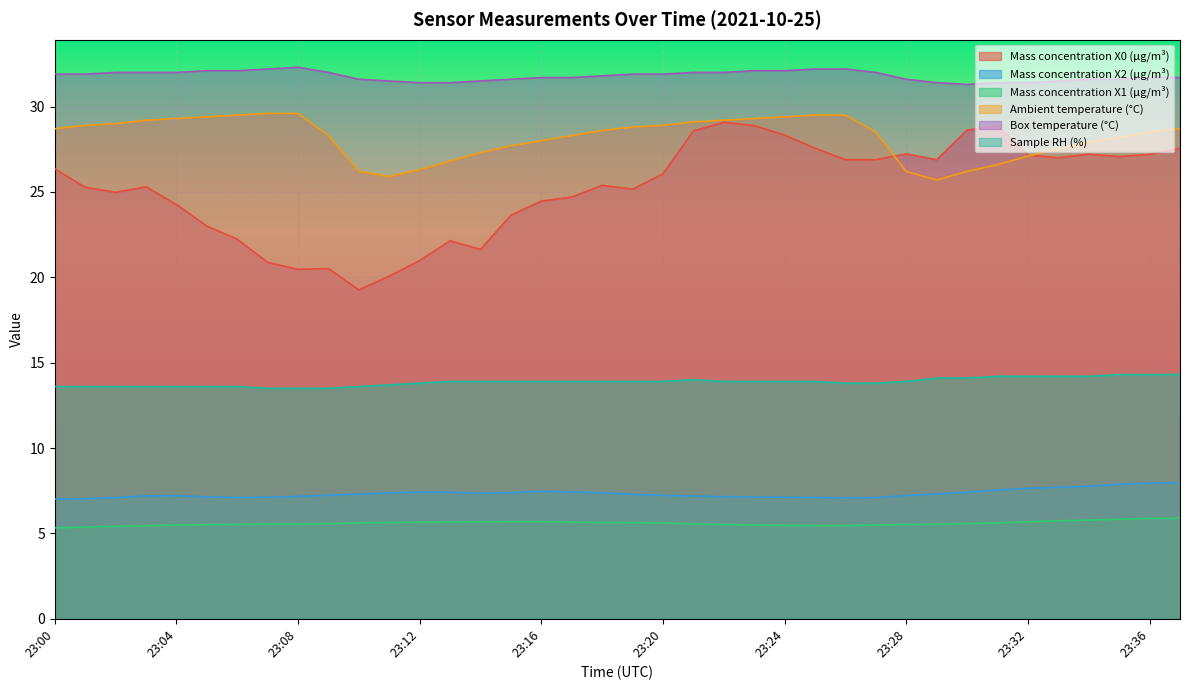

What is the approximate value of Mass concentration X1 (μg/m³) at 23:17?

5.7